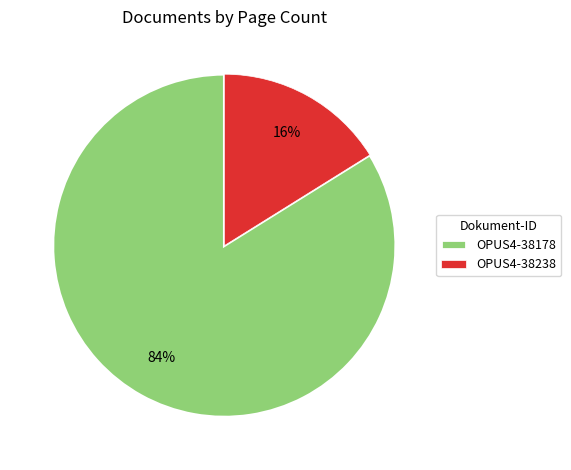

Count the number of slices in the pie.

2